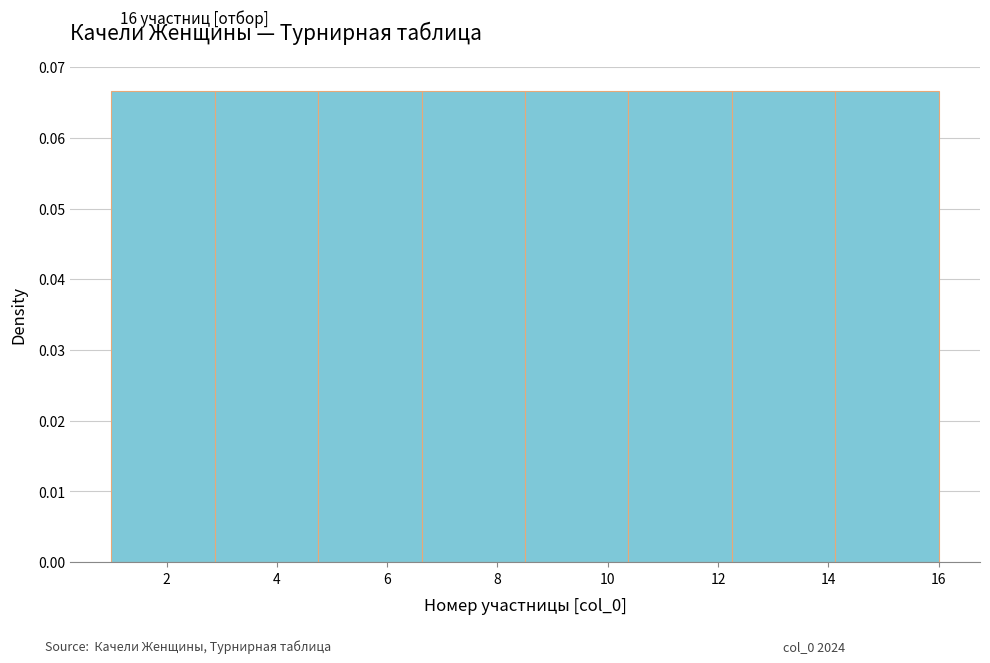

Reading left to right, transcribe this chart: for each bar, give the range it covers on the x-axis and its height. Neither the bar edges nor the heights are printed on the chart, so give them approximately, as read against the axes.

1.0 to 2.8: 0.067
2.8 to 4.8: 0.067
4.8 to 6.6: 0.067
6.6 to 8.6: 0.067
8.6 to 10.4: 0.067
10.4 to 12.2: 0.067
12.2 to 14.2: 0.067
14.2 to 16.0: 0.067